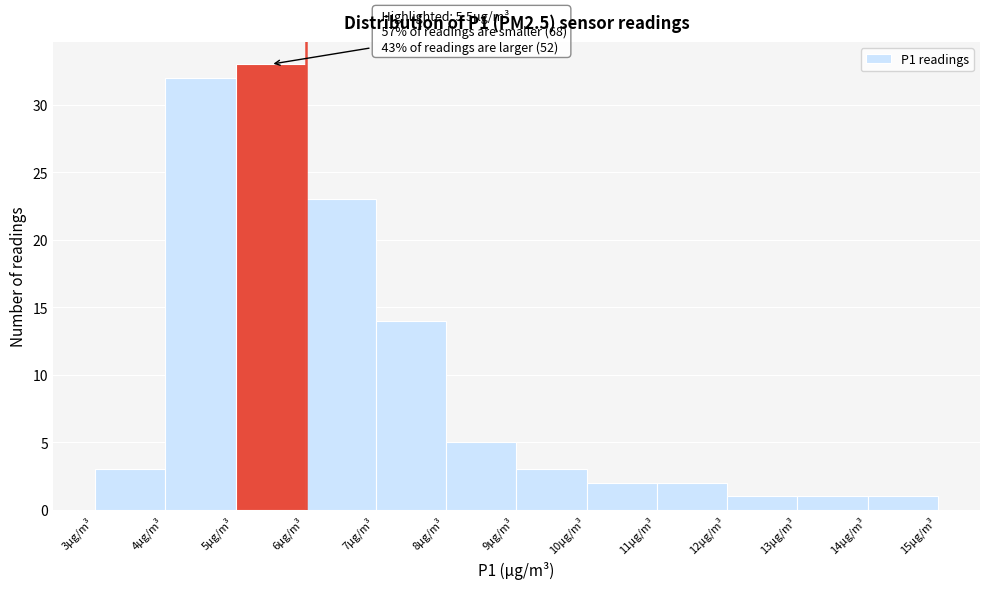

Over which range of the x-axis is the bar tallest?

5 to 6